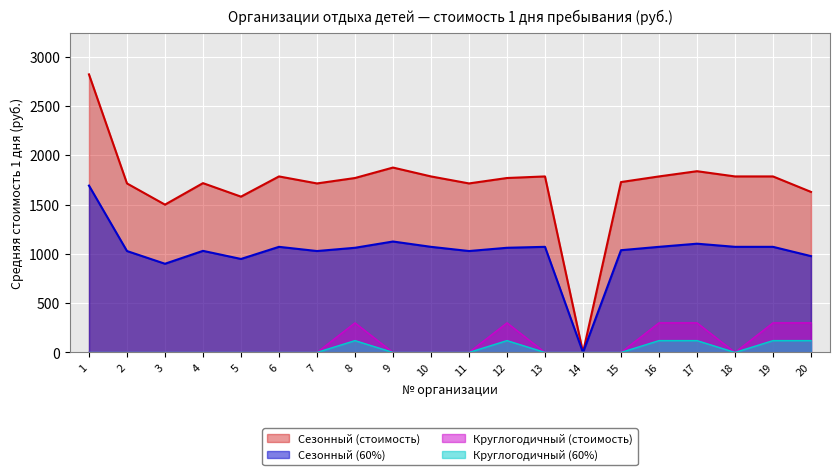

Which series has the largest total across all categories?

Сезонный (стоимость)